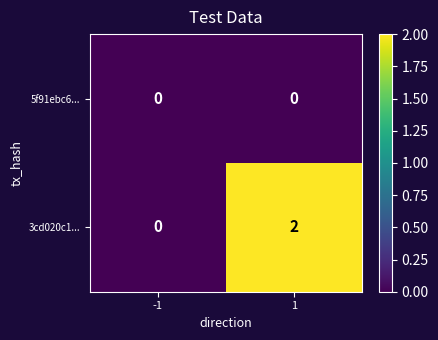

At which category is the sum across all series the highest?

1